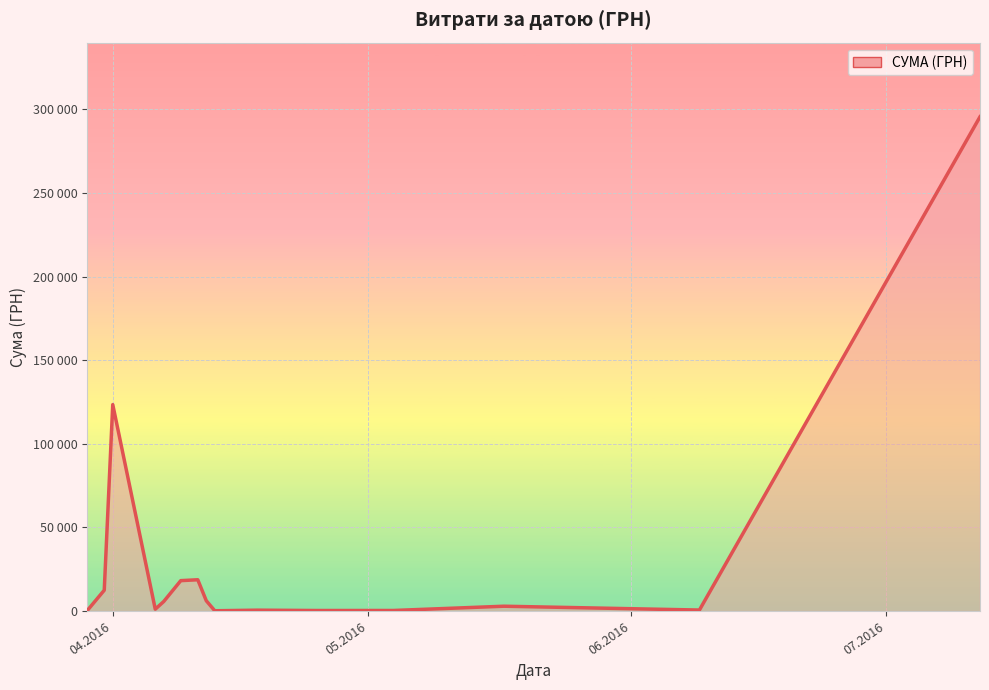

Does the chart display data point markers on the line(s)?

No